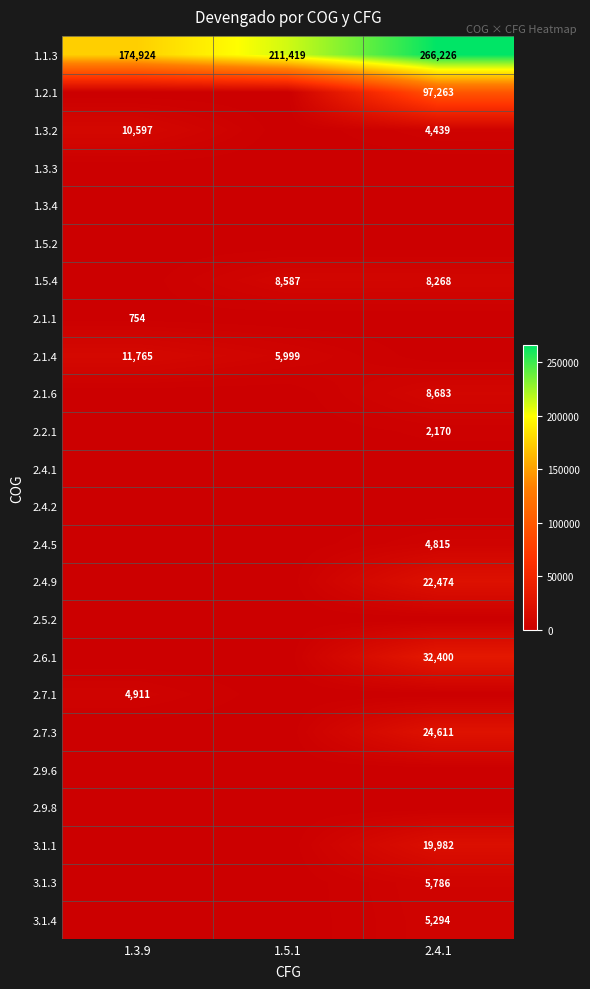

Which has a higher value, 1.3.9 or 2.4.1?

2.4.1